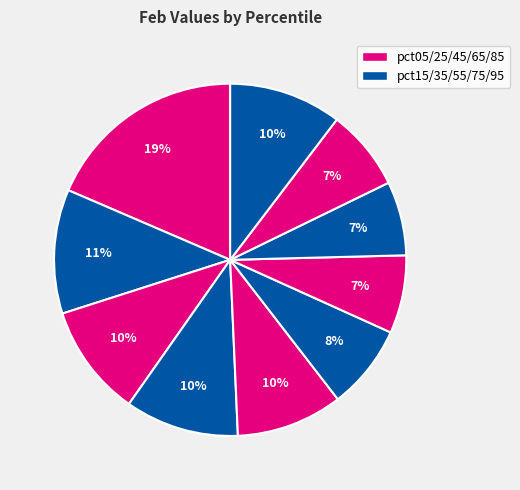

Count the number of slices in the pie.

10